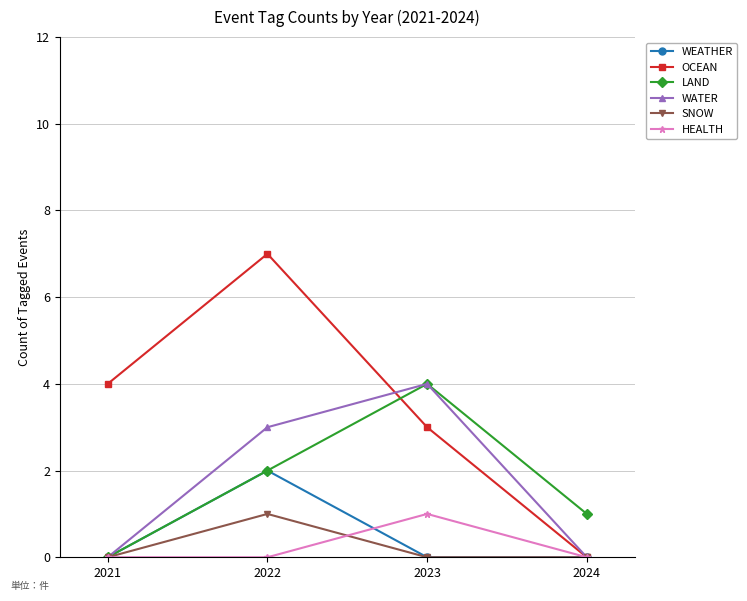

Which category has the highest value in the OCEAN series?

2022